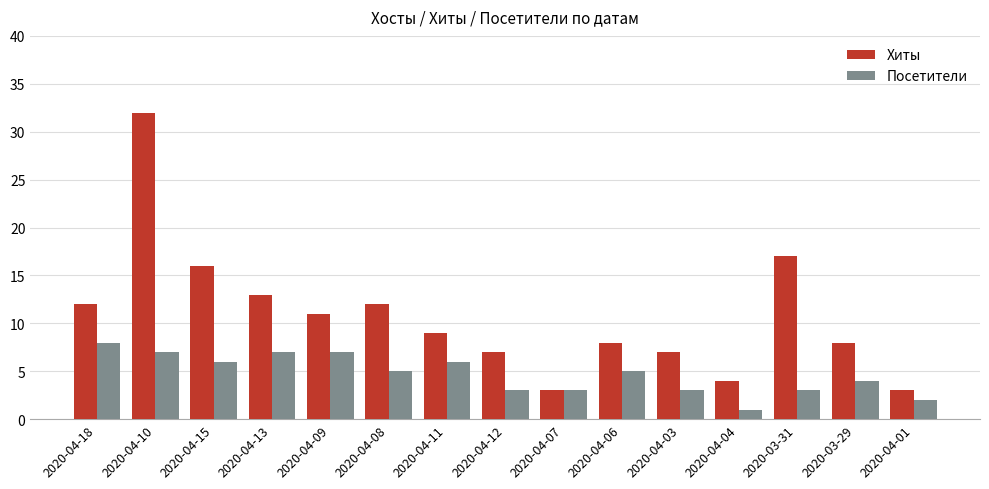

List the series in order of their peak value, highest first.

Хиты, Посетители